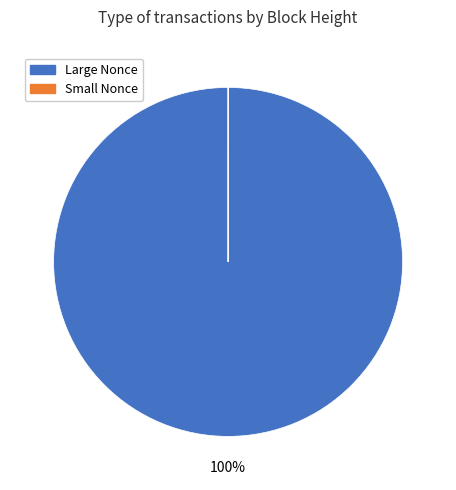

Is there any slice that represents more than half of the pie?

Yes